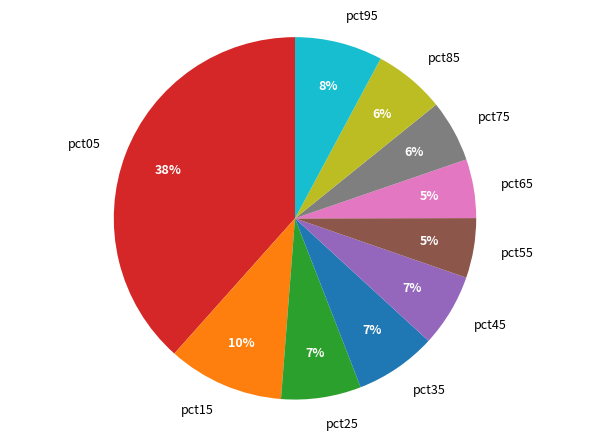

Which has a higher value, pct75 or pct15?

pct15